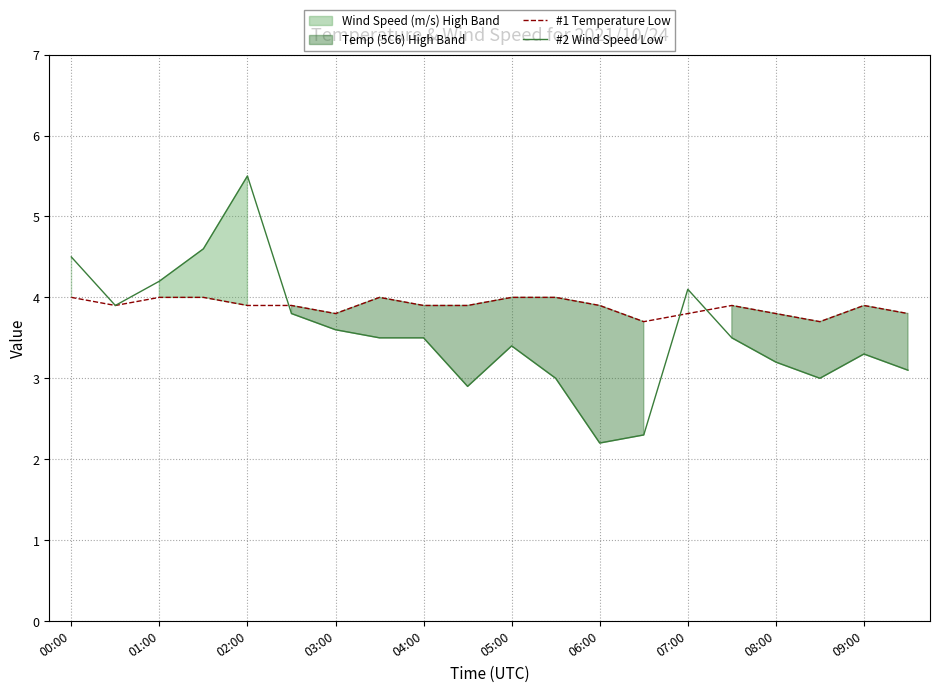

What value does the #2 Wind Speed Low series have at 07:00?

4.1